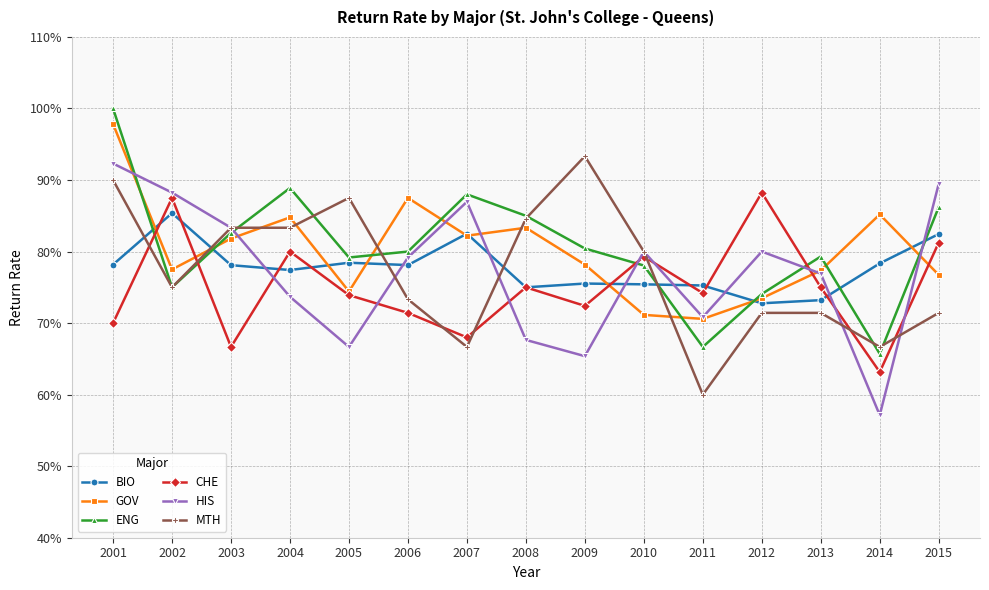

What are all the series names shown in the legend?

BIO, GOV, ENG, CHE, HIS, MTH